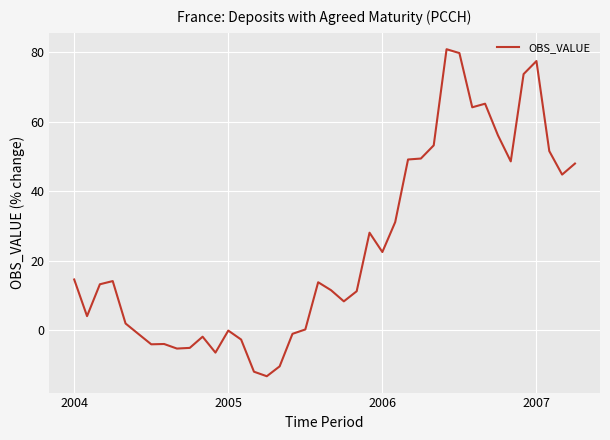

What is the average value?

23.8